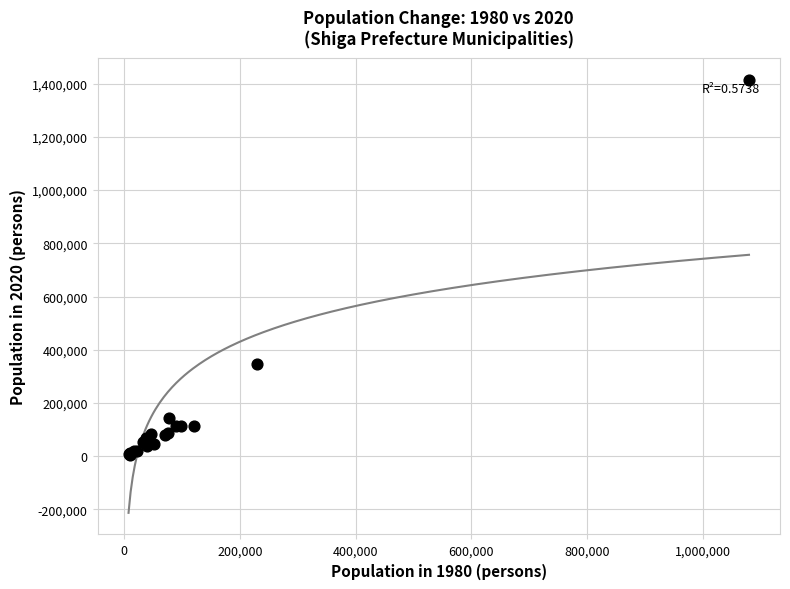

What Y value in the scatter plot is closest to 709986?

345070